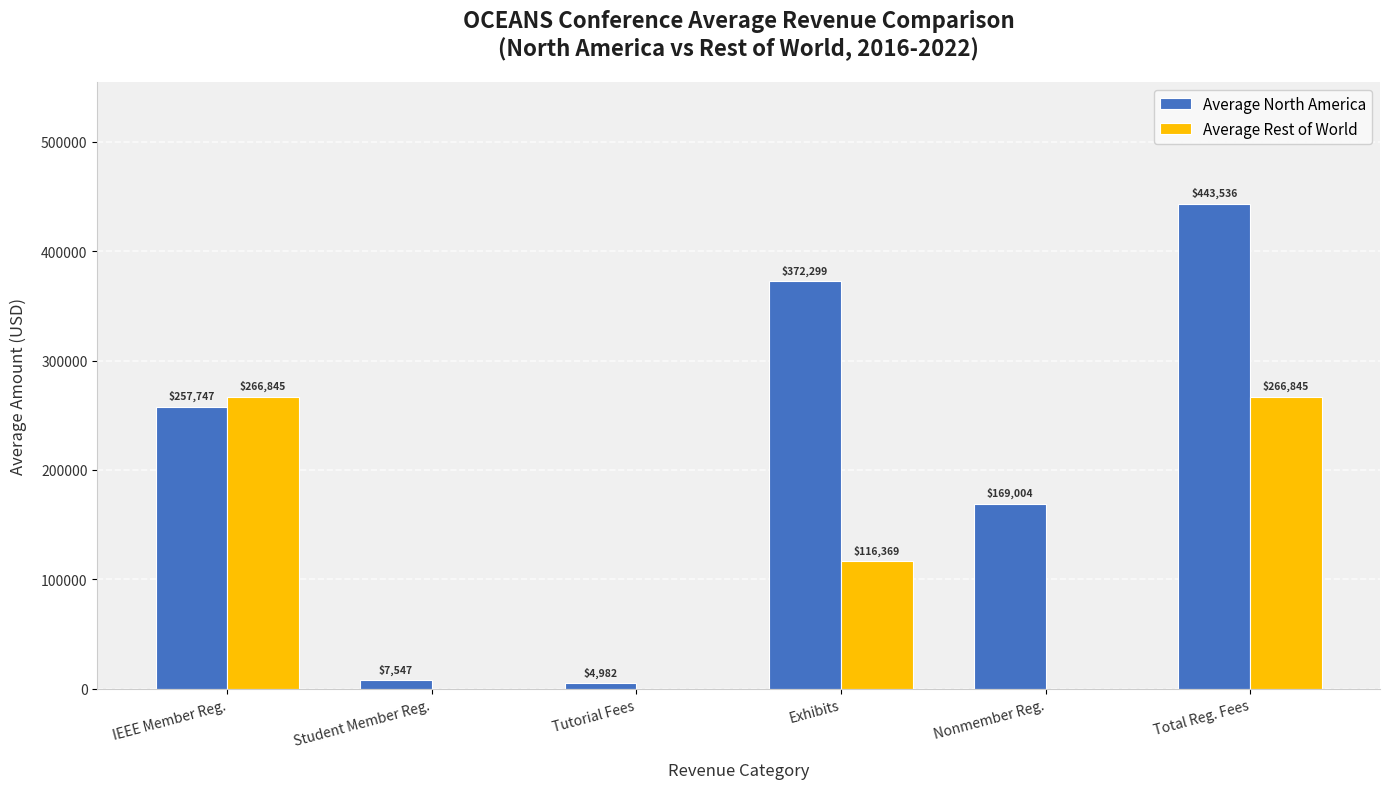

At which category is the sum across all series the highest?

Total Reg. Fees